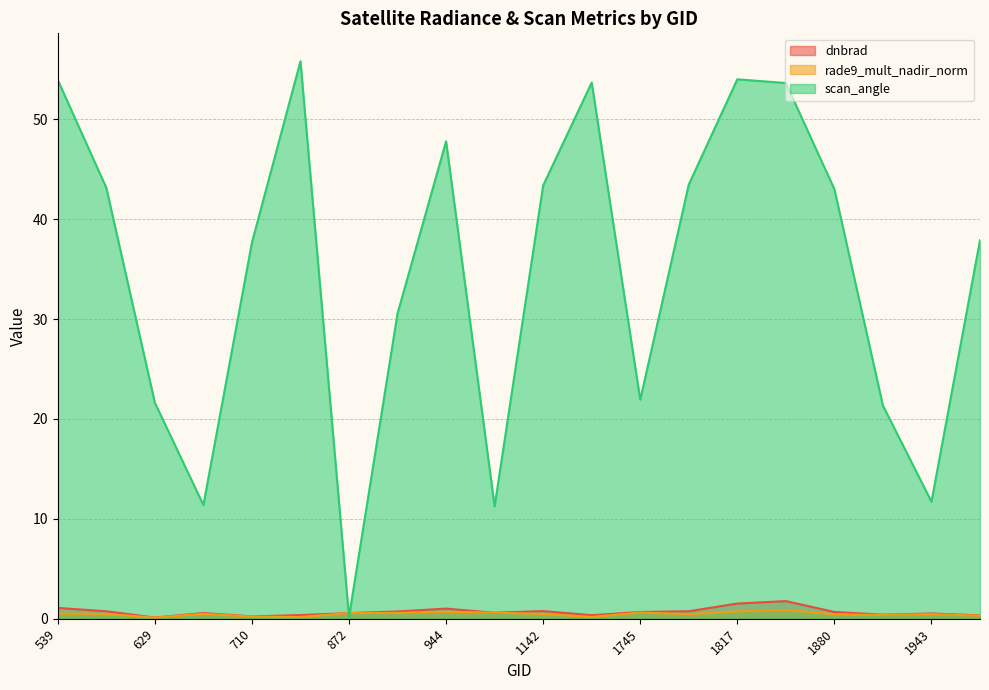

List the series in order of their peak value, highest first.

scan_angle, dnbrad, rade9_mult_nadir_norm